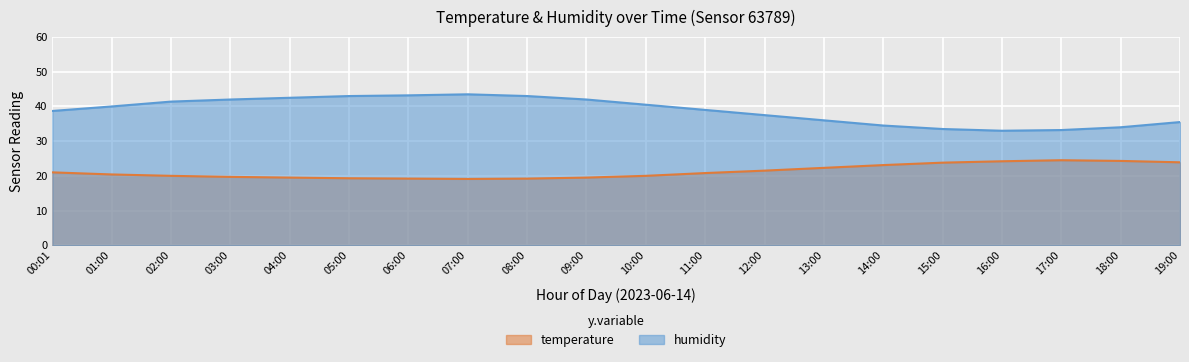

True or false: temperature has a value of 20.8 at 11:00.

True